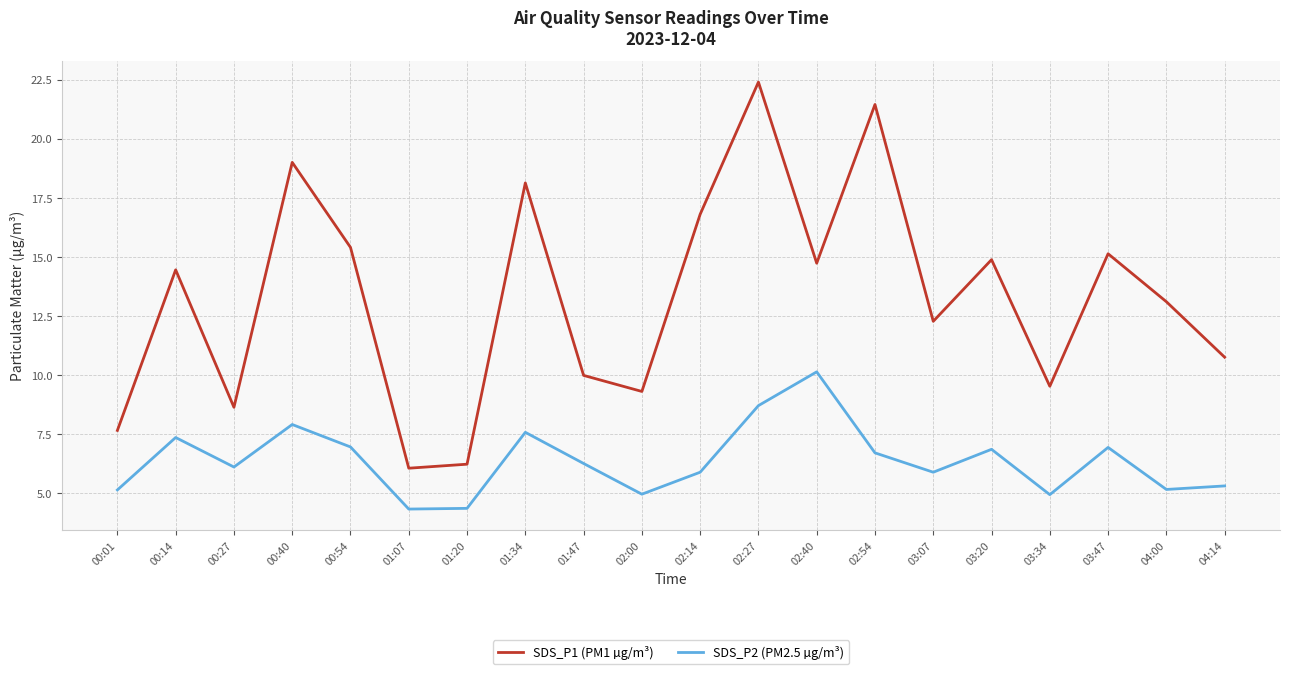

Which label corresponds to the largest value in the chart?

02:27